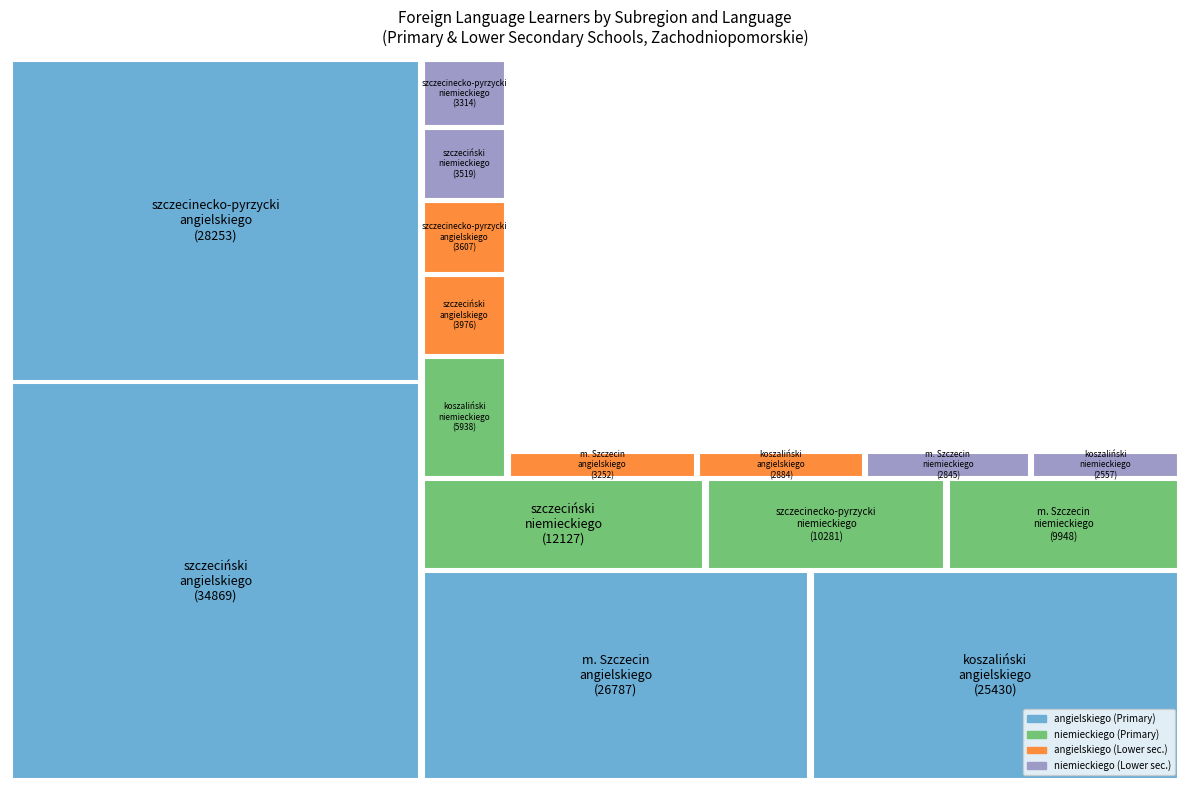

What is the largest slice in the pie chart?

szczeciński